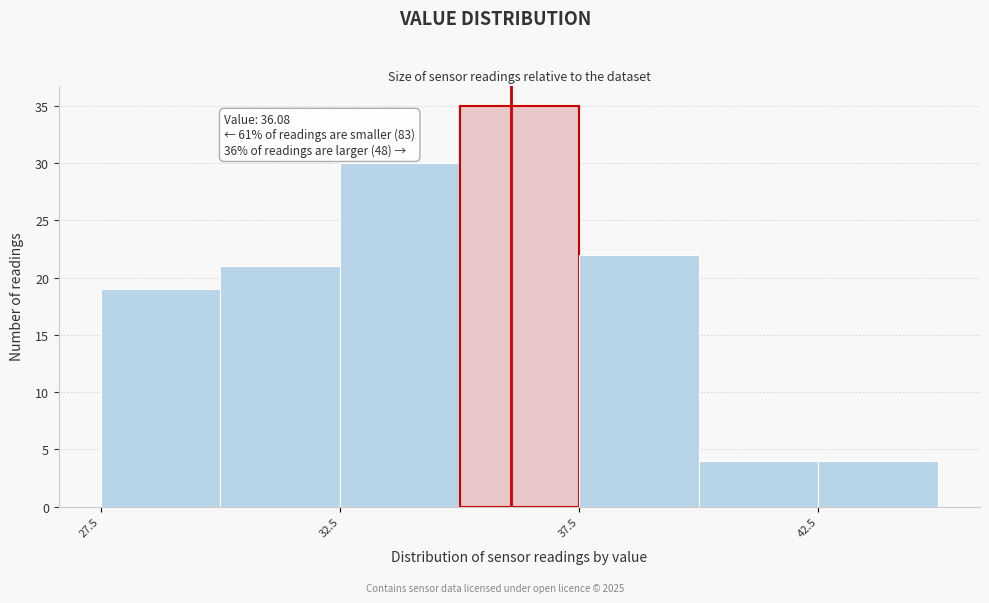

Over which range of the x-axis is the bar tallest?

35.0 to 37.5